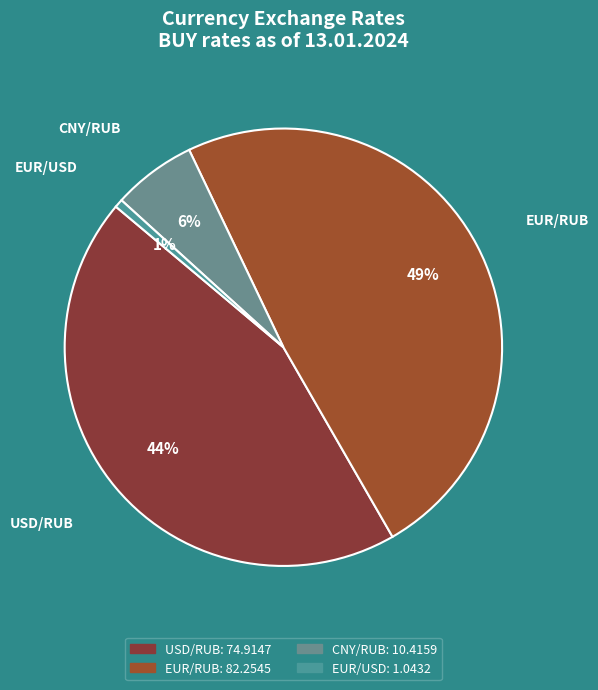

To the nearest percent, what percentage of the pie is CNY/RUB?

6%